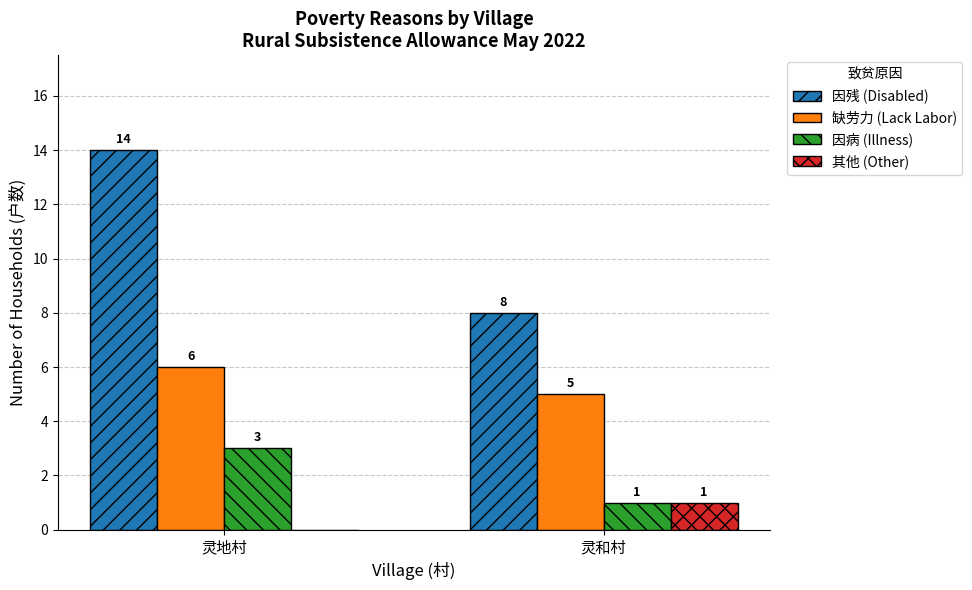

At which label is 缺劳力 (Lack Labor) closest to 5?

灵和村